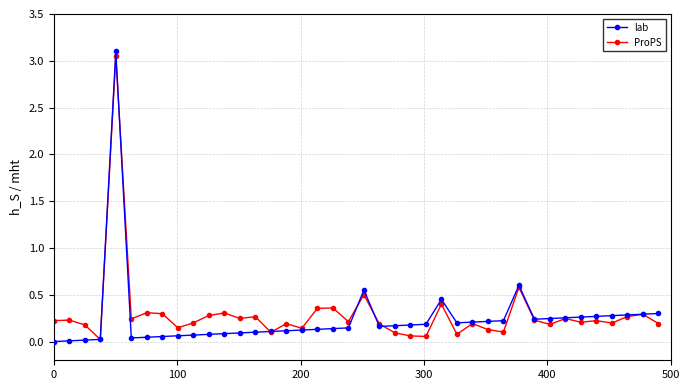

What is the maximum value shown in the chart?

3.1